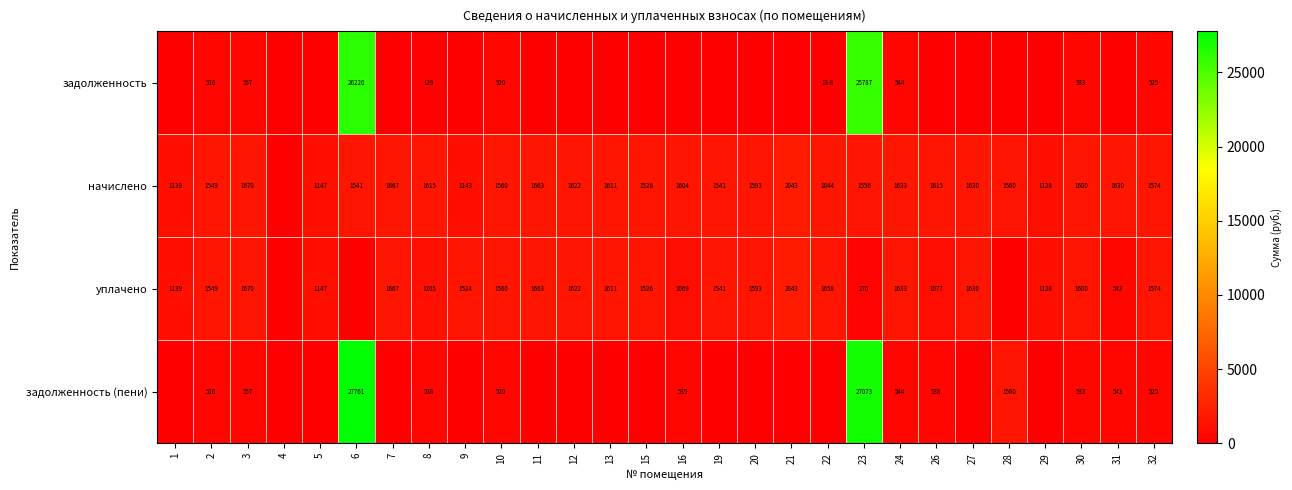

What is the spread (max minus min) of values at 10?

1040.0